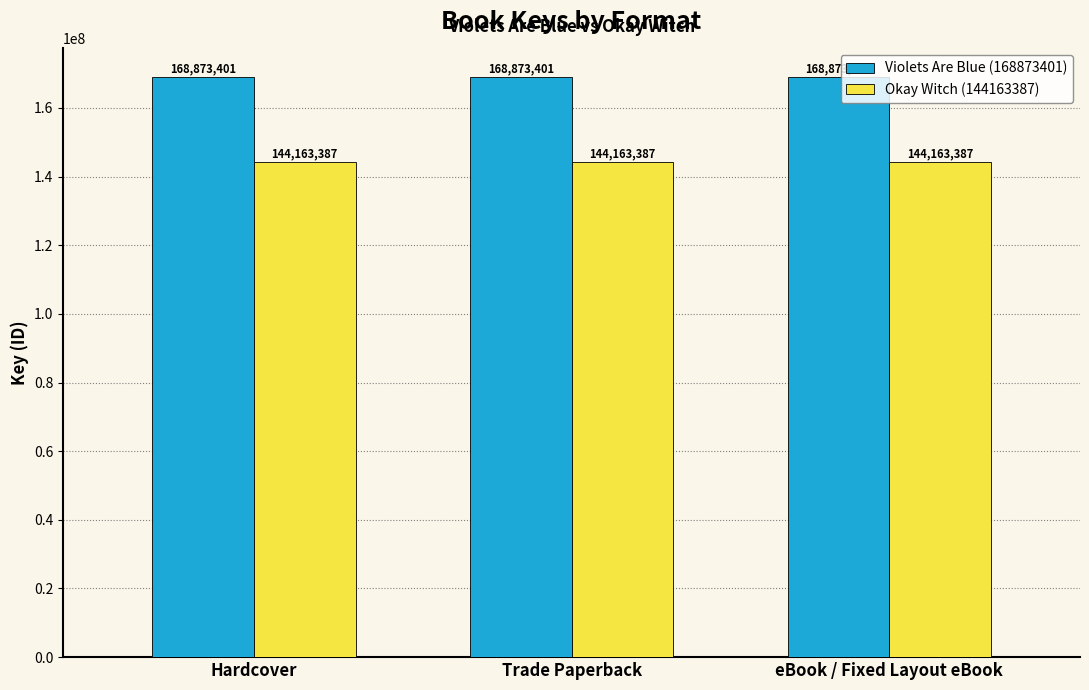

The value of Okay Witch (144163387) at Hardcover is 144163387. True or false?

True